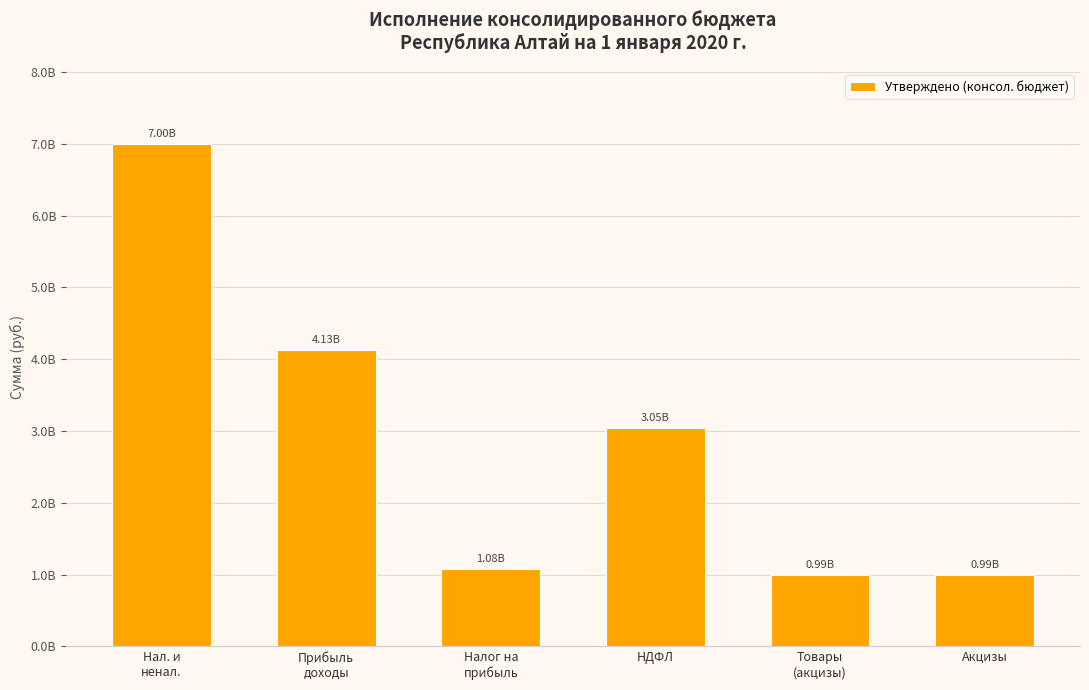

Does the chart contain any negative values?

No